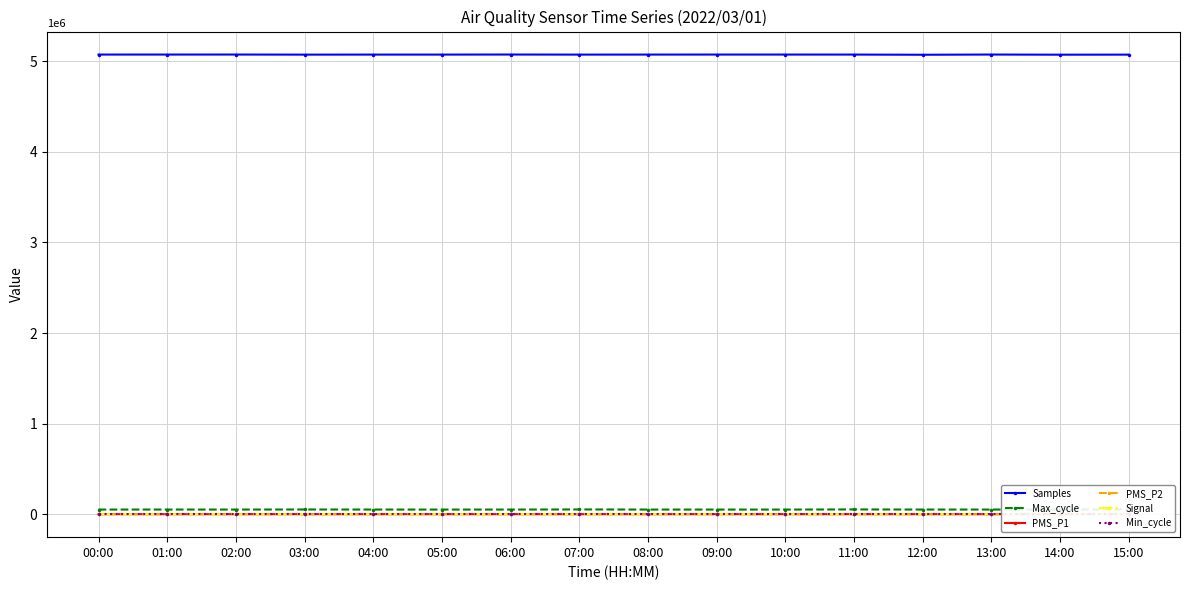

The PMS_P2 series shows 35.0 at 08:00. True or false?

True